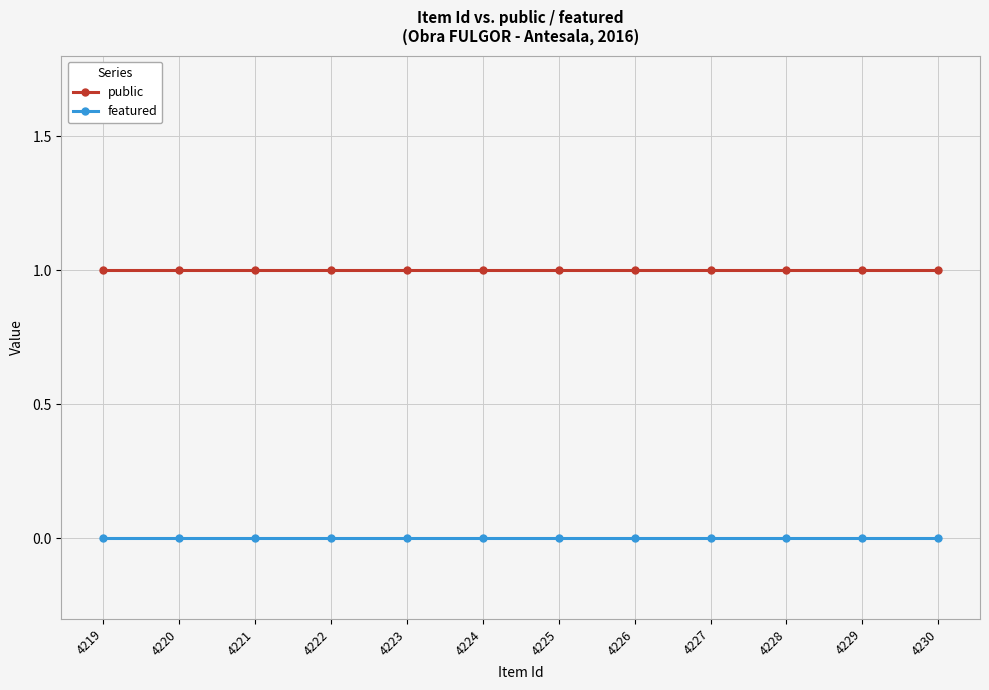

Which series has the largest total across all categories?

public